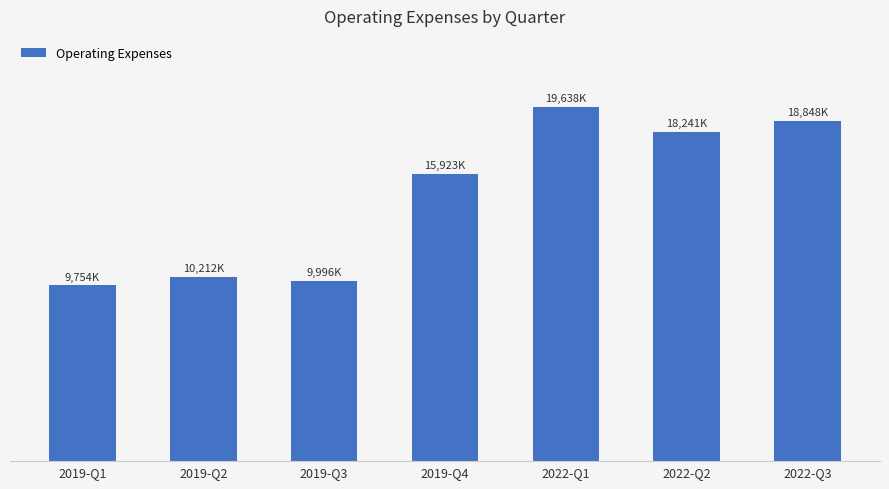

What is the minimum value shown in the chart?

9754000